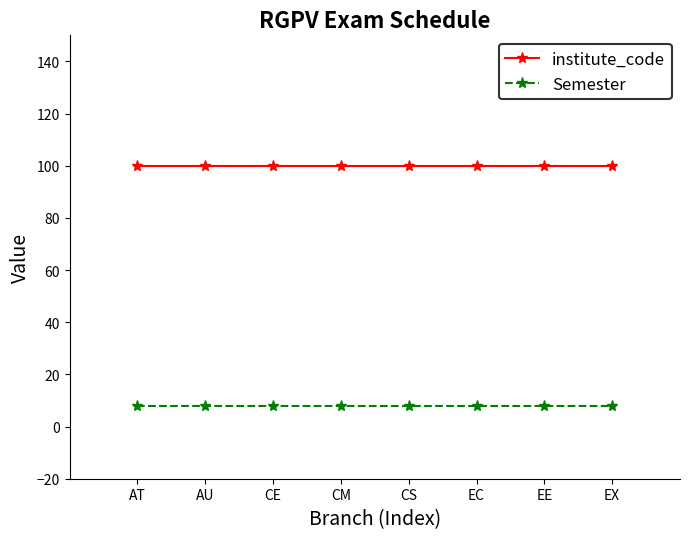

True or false: institute_code and Semester cross at least once.

False